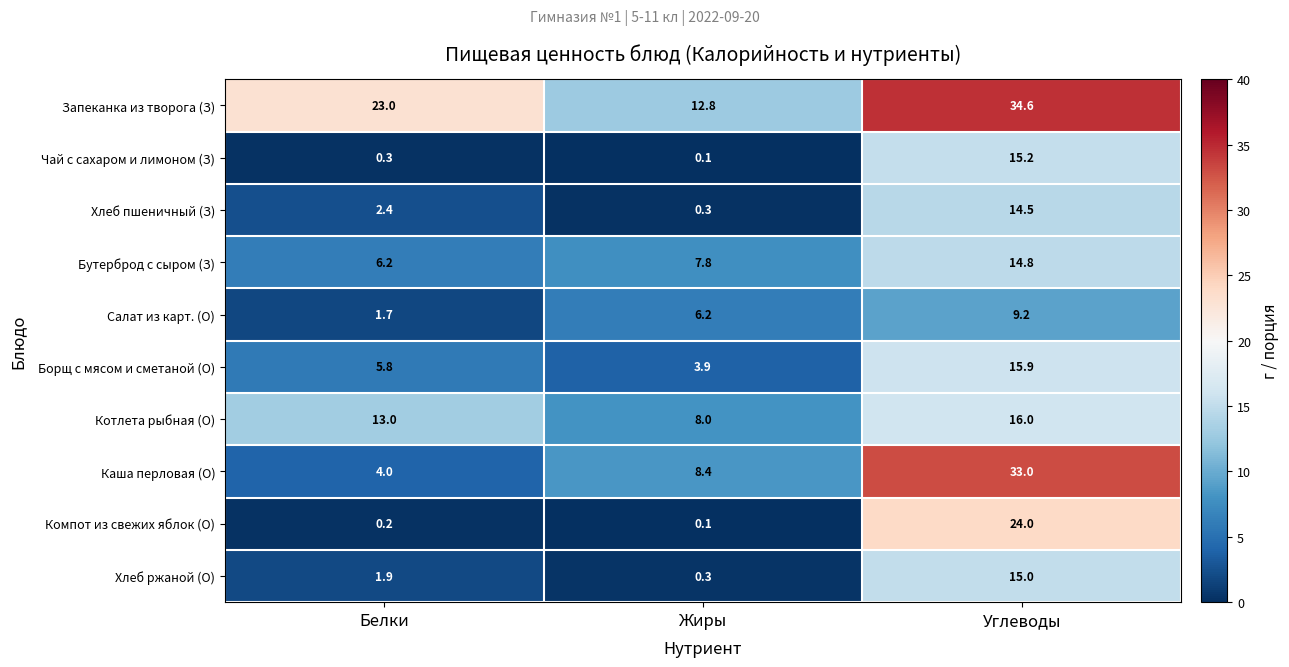

Reading left to right, extract all data points from this chart.

Запеканка из творога (З): 23.0	12.8	34.6
Чай с сахаром и лимоном (З): 0.3	0.1	15.2
Хлеб пшеничный (З): 2.4	0.3	14.5
Бутерброд с сыром (З): 6.2	7.8	14.8
Салат из карт. (О): 1.7	6.2	9.2
Борщ с мясом и сметаной (О): 5.8	3.9	15.9
Котлета рыбная (О): 13.0	8.0	16.0
Каша перловая (О): 4.0	8.4	33.0
Компот из свежих яблок (О): 0.2	0.1	24.0
Хлеб ржаной (О): 1.9	0.3	15.0